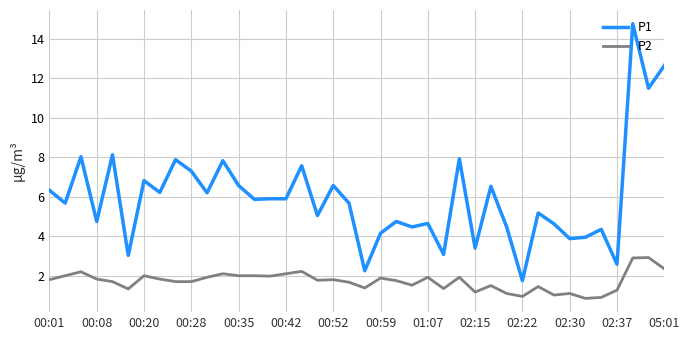

Rank the series by their maximum value, from lowest to highest.

P2, P1